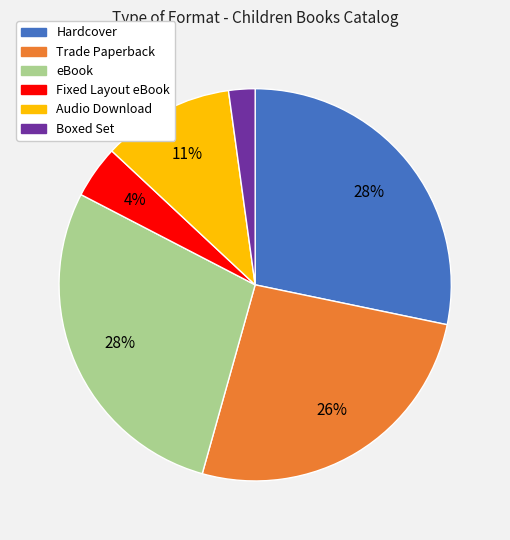

Approximately how many times larger is the value at Trade Paperback compared to Audio Download?

2.4